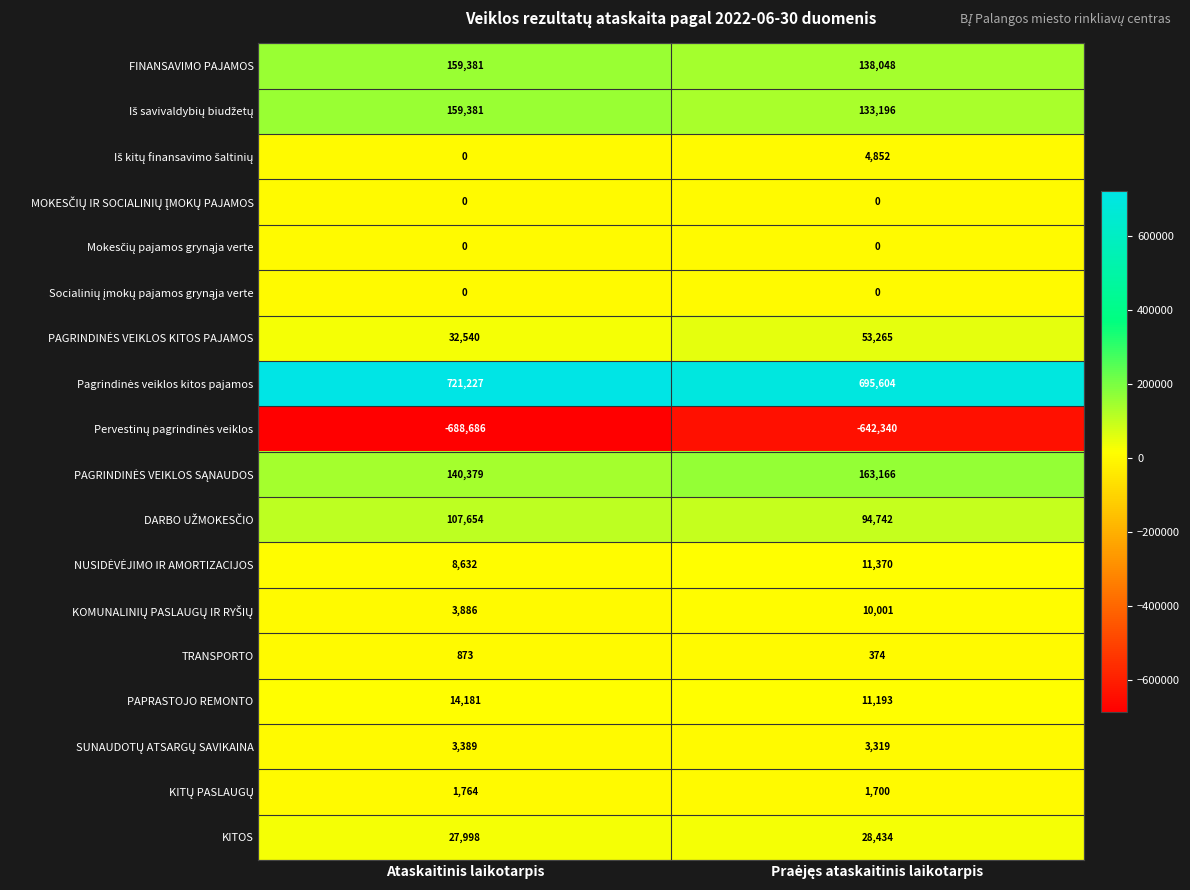

At which category does the chart reach its minimum across all series?

Ataskaitinis laikotarpis